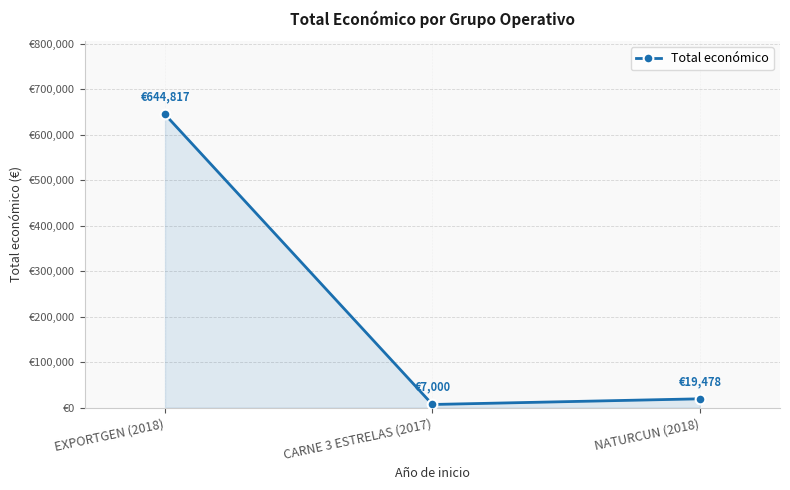

The value at NATURCUN (2018) is 19478. True or false?

True